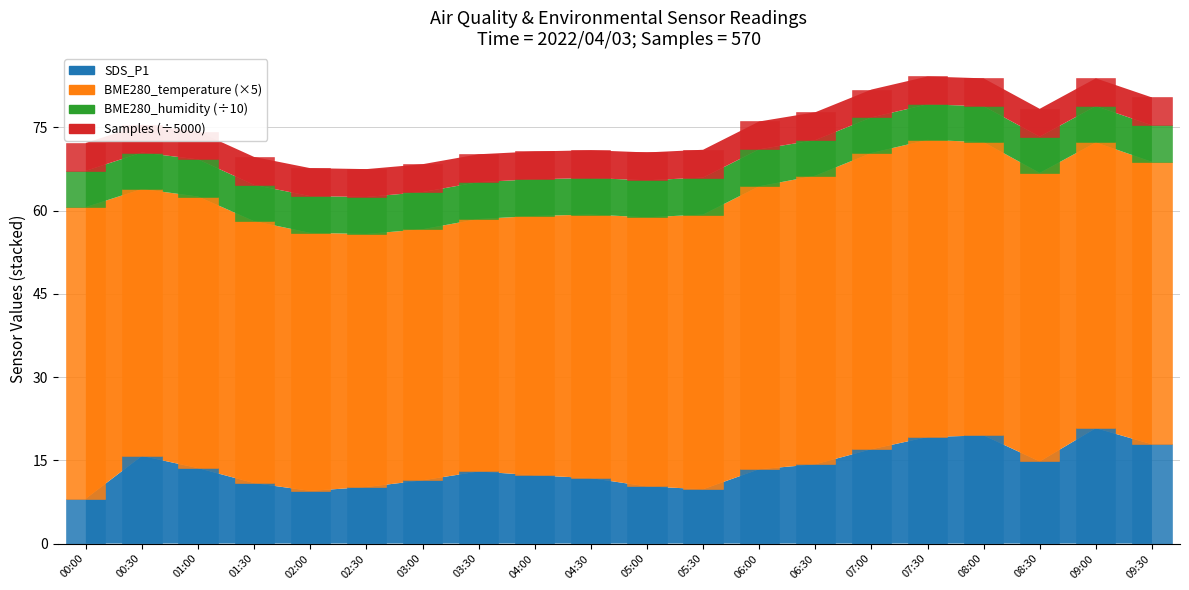

Reading right to left, what are all the values shown in this chart?

SDS_P1: 09:30=17.9	09:00=20.8	08:30=14.8	08:00=19.5	07:30=19.2	07:00=17.0	06:30=14.3	06:00=13.4	05:30=9.8	05:00=10.3	04:30=11.8	04:00=12.3	03:30=13.0	03:00=11.4	02:30=10.2	02:00=9.5	01:30=10.9	01:00=13.6	00:30=15.8	00:00=8.1
BME280_temperature: 09:30=50.9	09:00=51.5	08:30=52.0	08:00=52.9	07:30=53.6	07:00=53.4	06:30=52.0	06:00=51.0	05:30=49.5	05:00=48.5	04:30=47.5	04:00=46.8	03:30=45.5	03:00=45.2	02:30=45.6	02:00=46.5	01:30=47.2	01:00=48.9	00:30=48.1	00:00=52.5
BME280_humidity: 09:30=6.6	09:00=6.5	08:30=6.5	08:00=6.5	07:30=6.4	07:00=6.4	06:30=6.4	06:00=6.7	05:30=6.7	05:00=6.7	04:30=6.6	04:00=6.6	03:30=6.6	03:00=6.7	02:30=6.7	02:00=6.6	01:30=6.5	01:00=6.7	00:30=6.6	00:00=6.5
Samples: 09:30=5.0	09:00=5.0	08:30=5.0	08:00=5.0	07:30=5.0	07:00=5.0	06:30=5.0	06:00=5.0	05:30=5.0	05:00=5.0	04:30=5.0	04:00=5.0	03:30=5.0	03:00=5.0	02:30=5.0	02:00=5.0	01:30=5.0	01:00=5.0	00:30=5.0	00:00=5.0